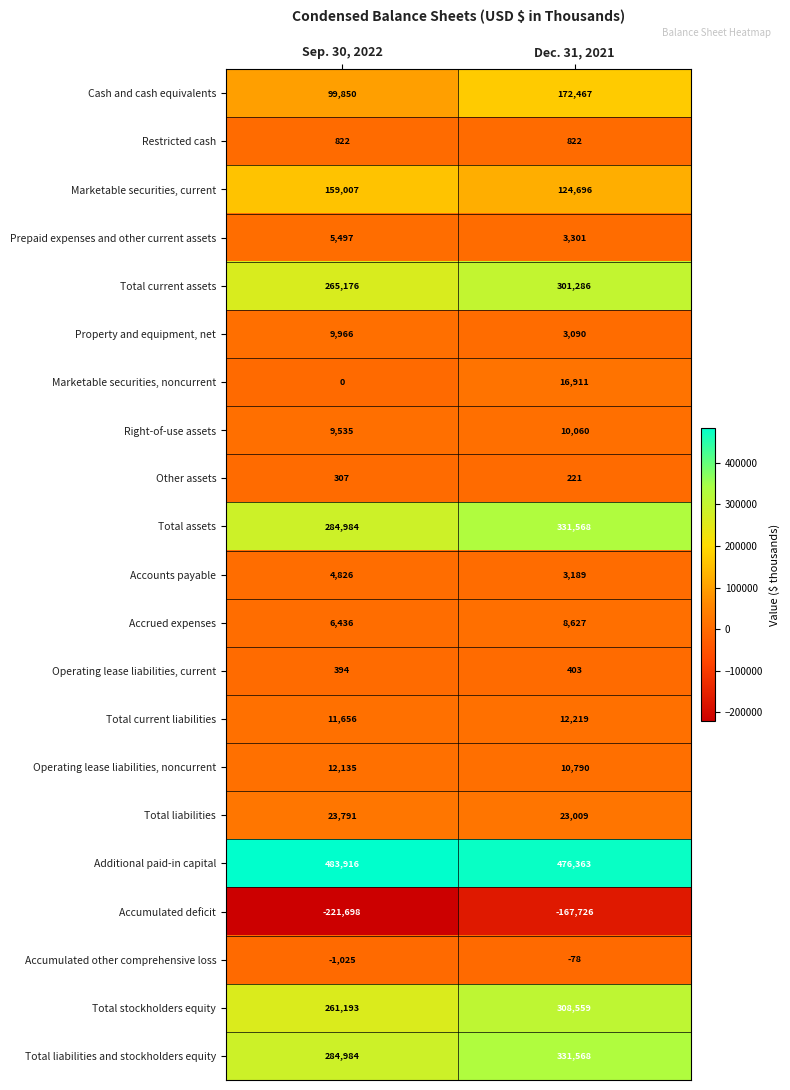

Is it true that Cash and cash equivalents equals 172467 at Dec. 31, 2021?

True